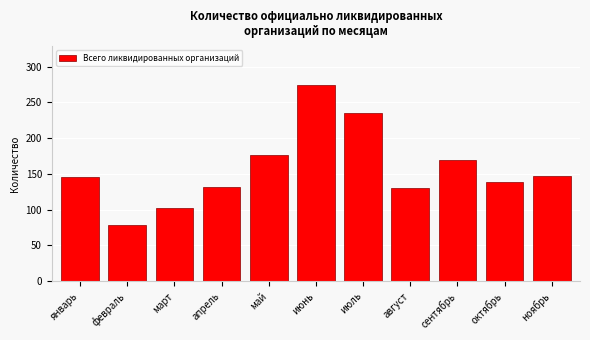

What is the maximum value shown in the chart?

274